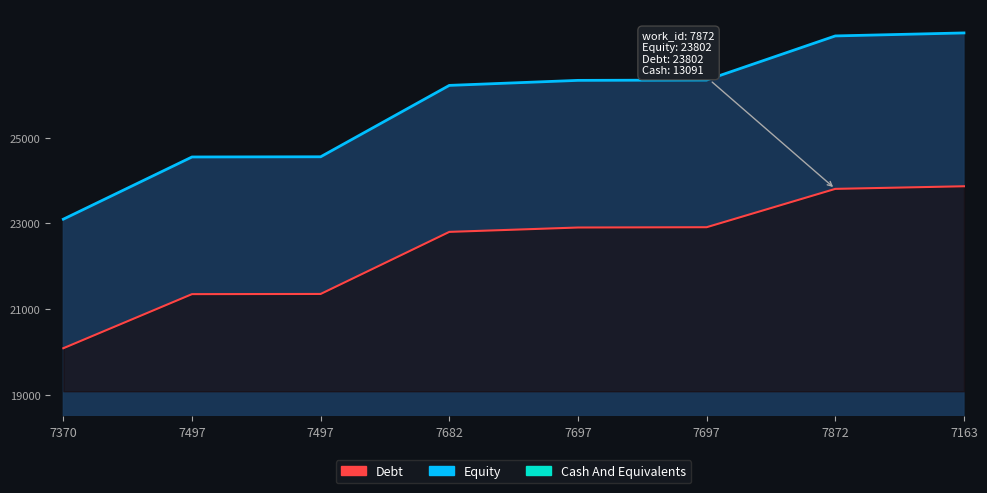

What is the difference between the second highest and second lowest values in the Debt series?

2825.6